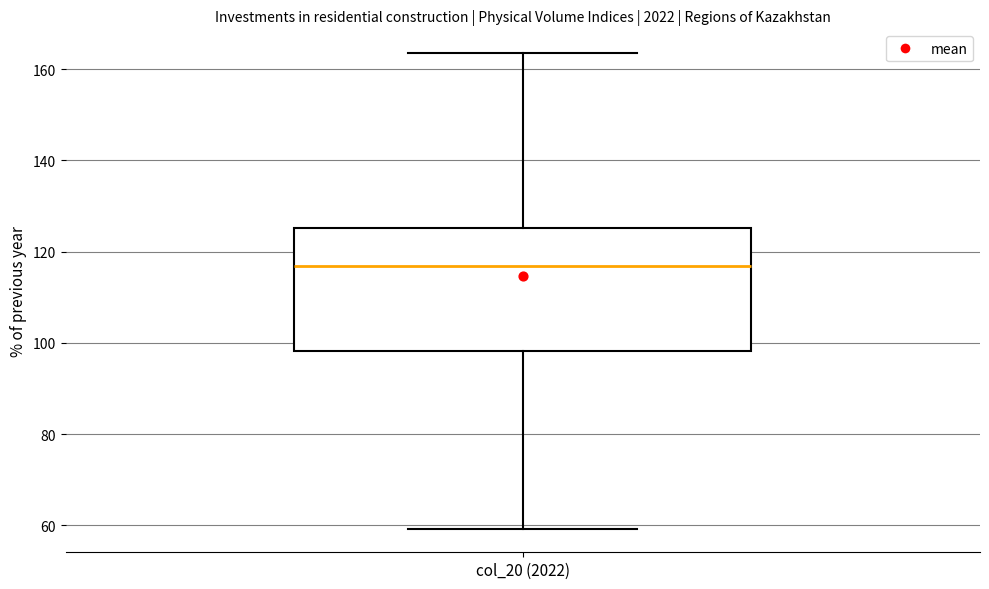

Read this box plot against the y-axis: the position of the median line, the range covered by the box, and the ends of both whiskers. The values are not printed on the chart, so give them approximately, as read against the axis.

median 116, box 98 to 126, whiskers 60 to 164